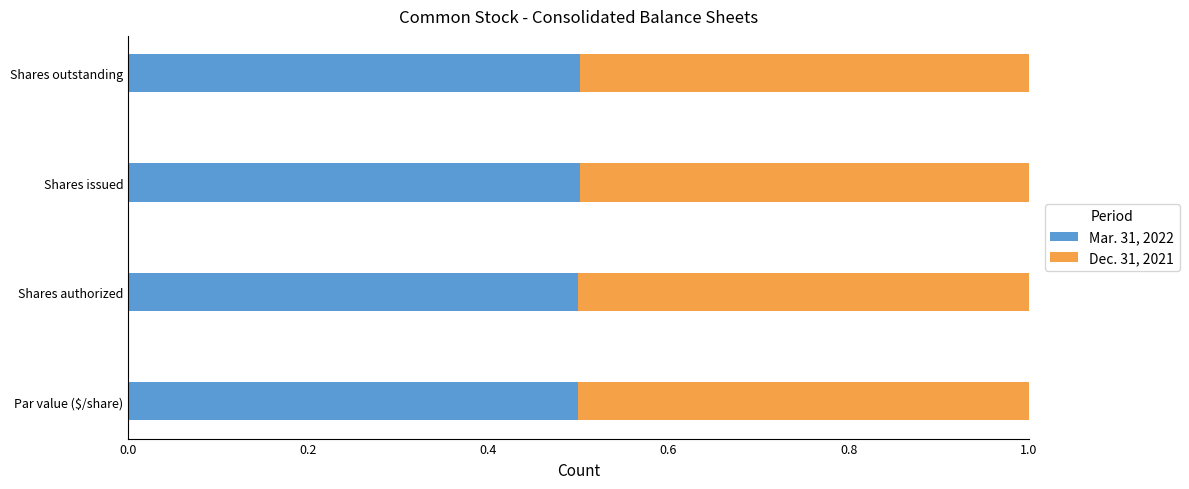

What is the lowest value of the Mar. 31, 2022 series?

0.5